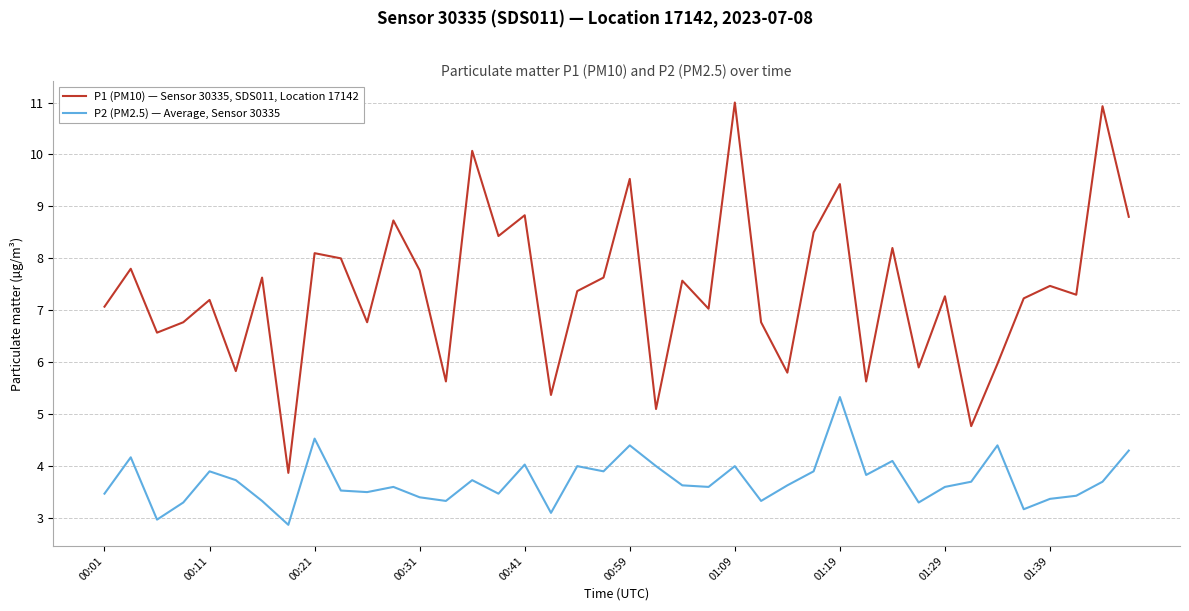

What is the difference between the maximum and minimum values in the P1 (PM10) — Sensor 30335, SDS011, Location 17142 series?

7.1